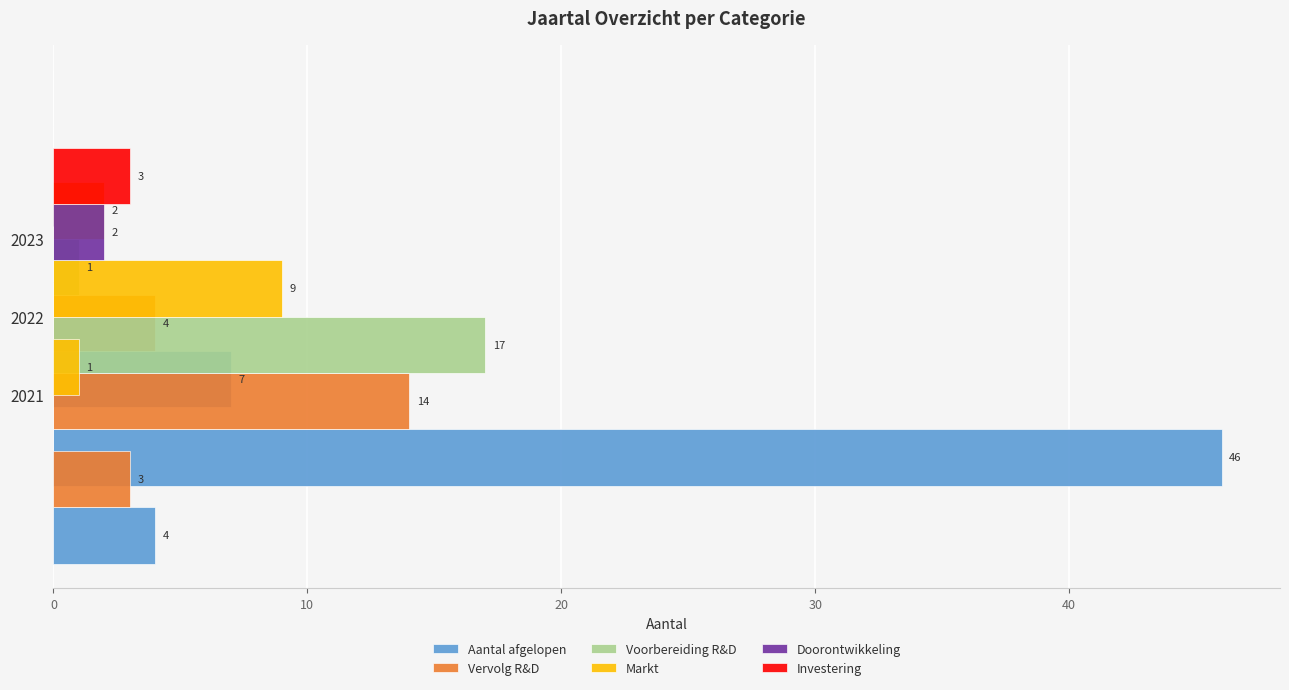

What value does the Markt series have at 2021?

1